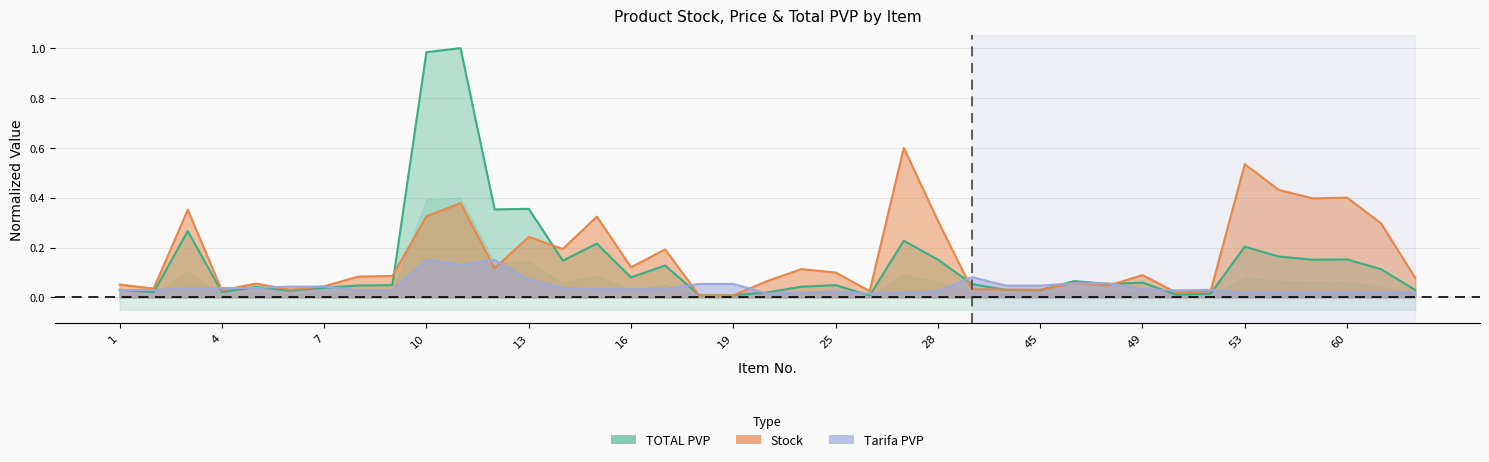

The value of Stock at 26 is 0.0. True or false?

True